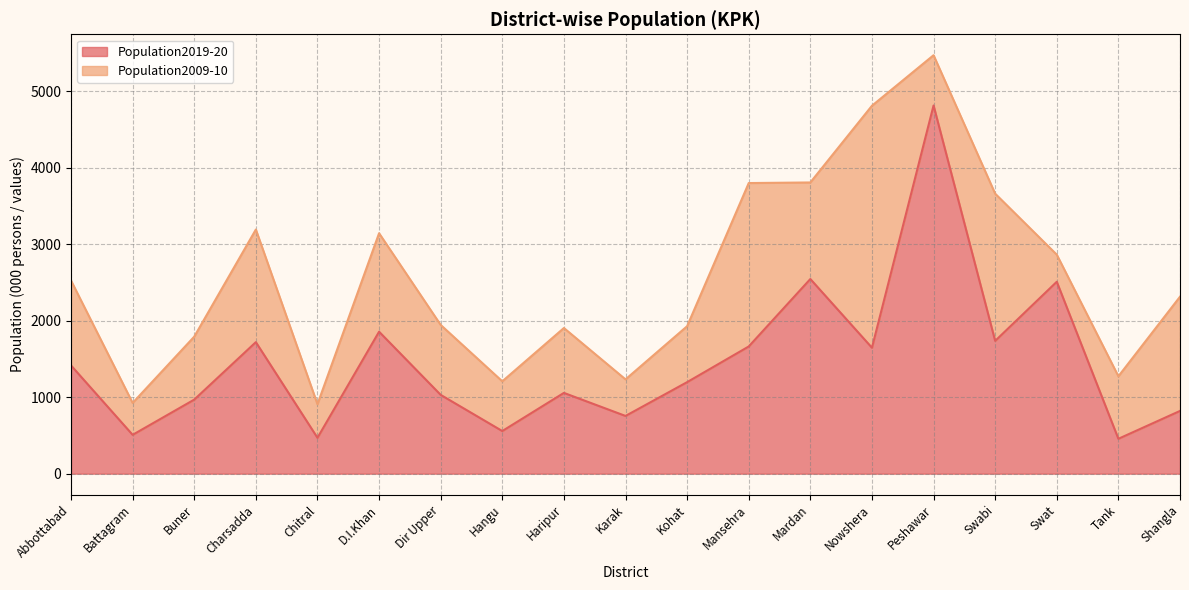

Where is the data nearest to the value 2634?

Mardan